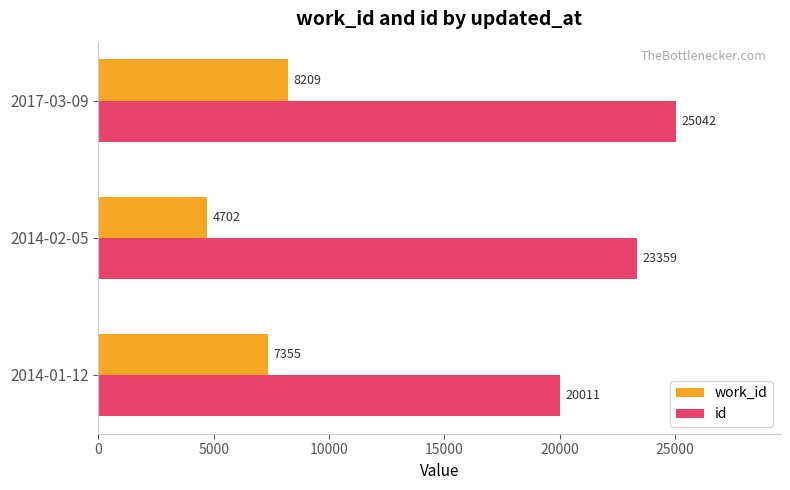

Where is work_id nearest to the value 6455?

2014-01-12